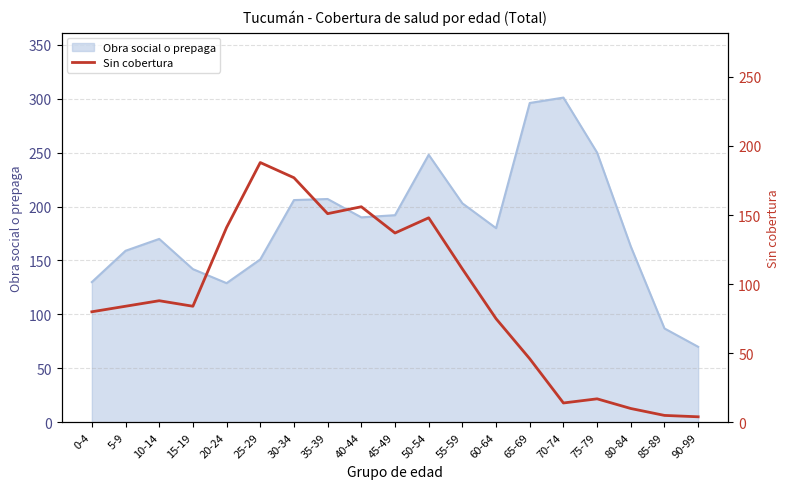

At which category does the data reach its first local peak?

10-14